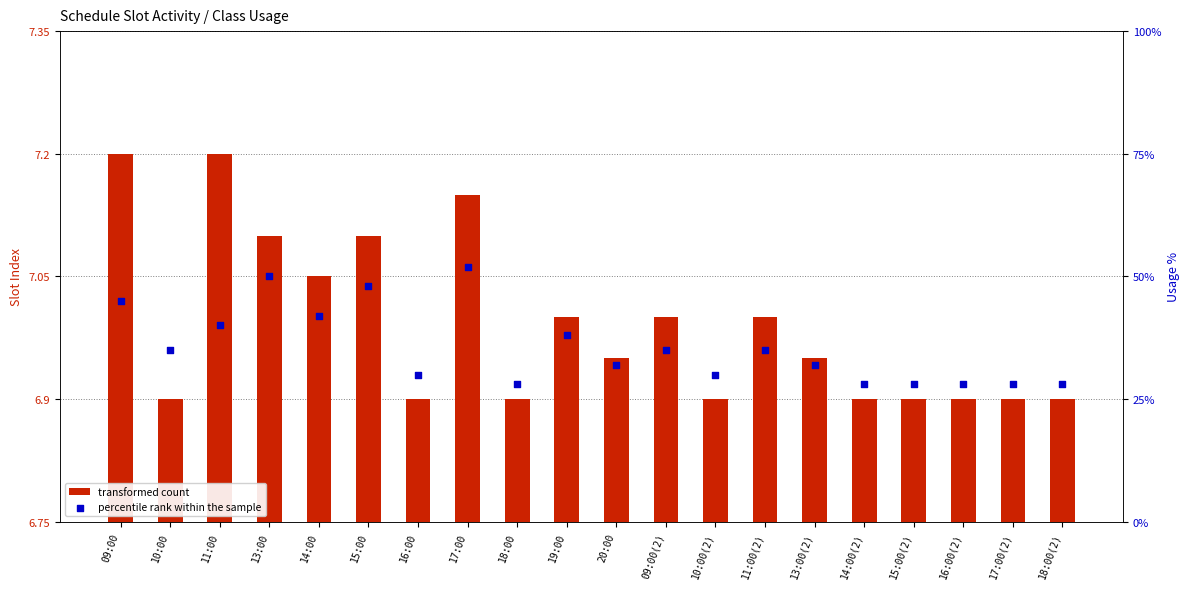

Which series reaches the maximum Y coordinate?

percentile rank within the sample